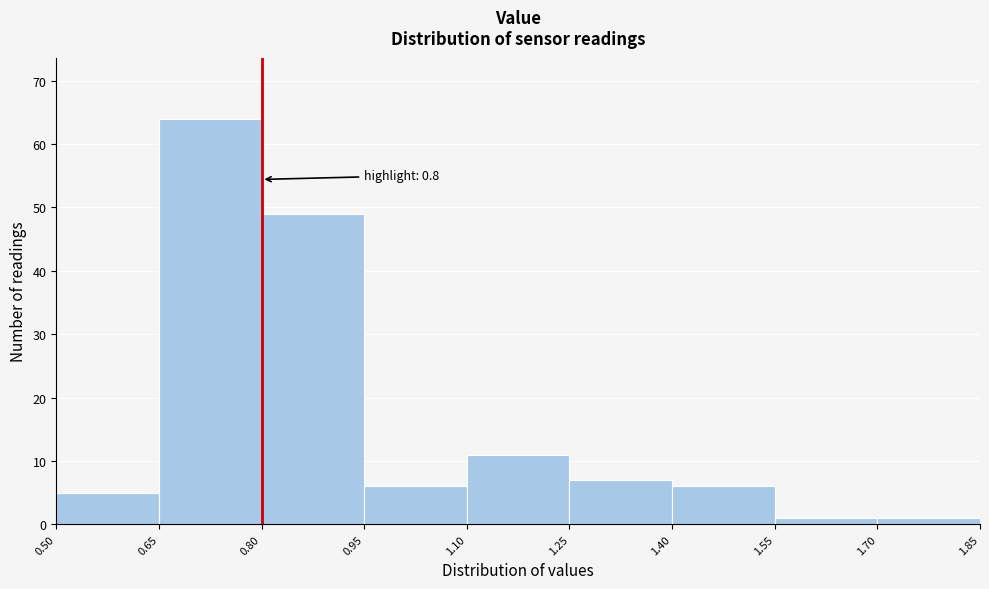

Which range on the x-axis has the tallest bar?

0.65 to 0.80